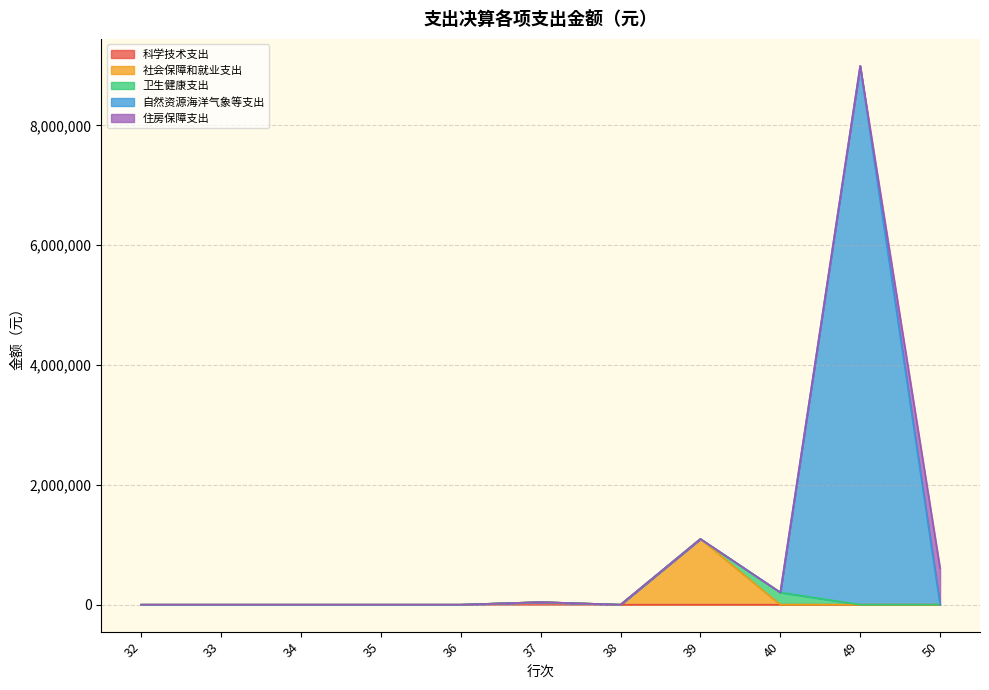

True or false: 科学技术支出 and 社会保障和就业支出 intersect in this chart.

False